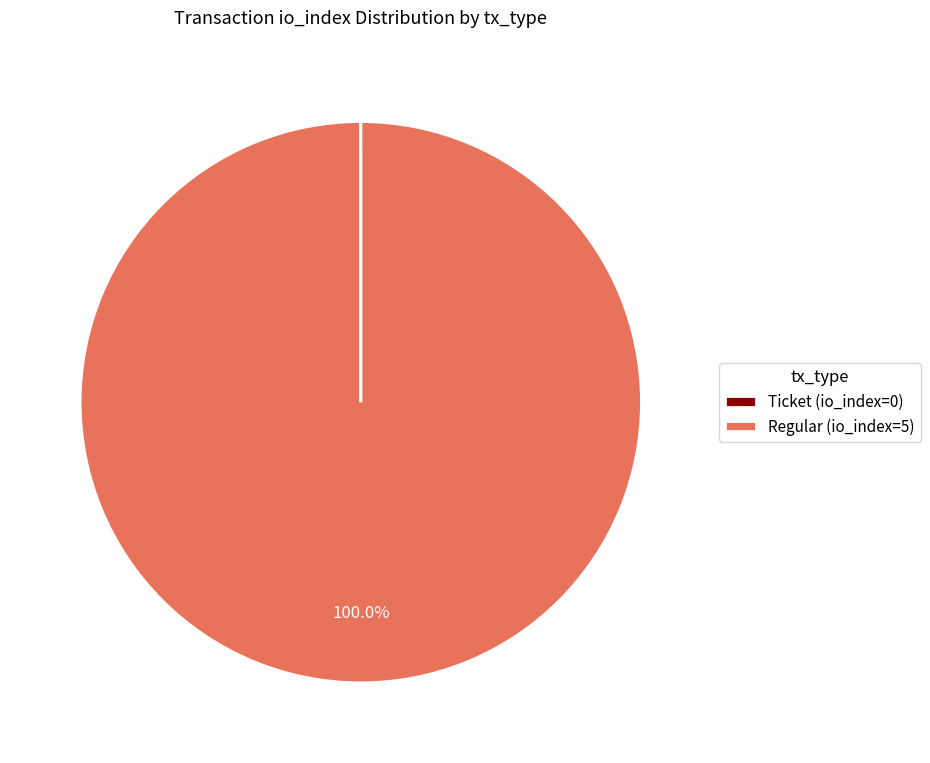

Does Regular (io_index=5) represent more than half of the total?

Yes